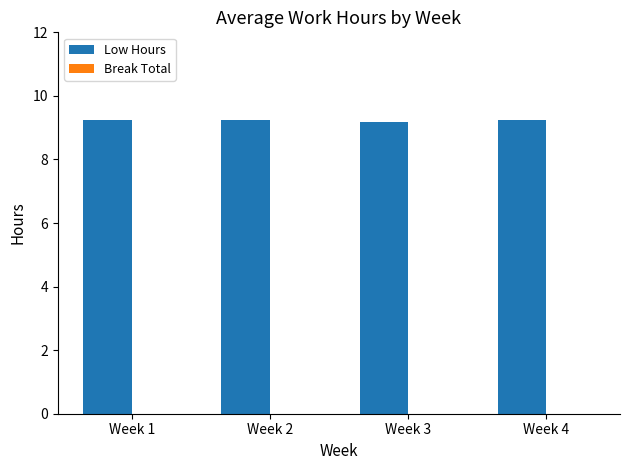

How many data points does each series have?

4